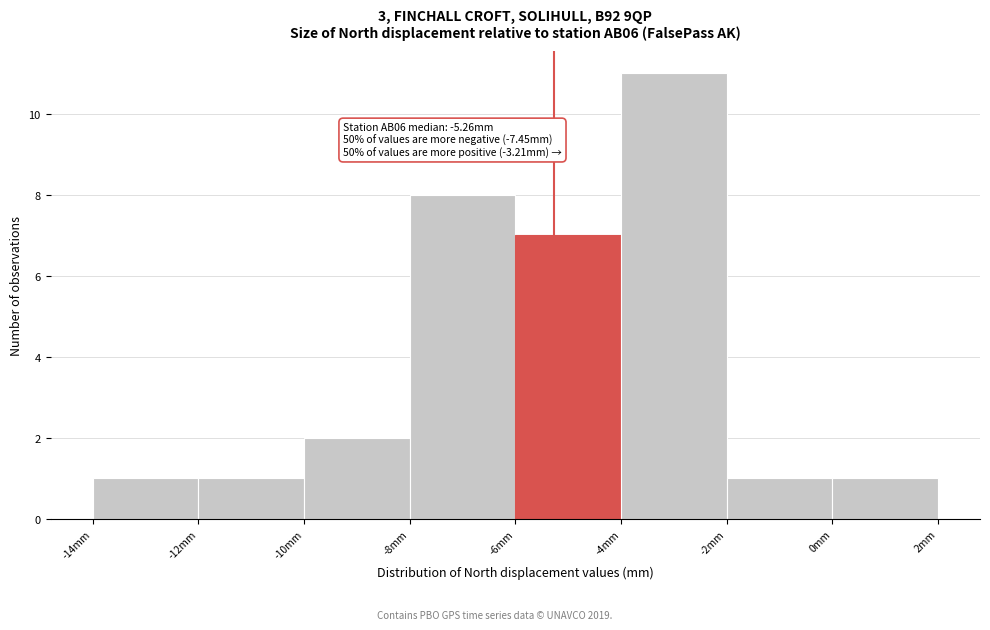

Which range on the x-axis has the tallest bar?

-4 to -2